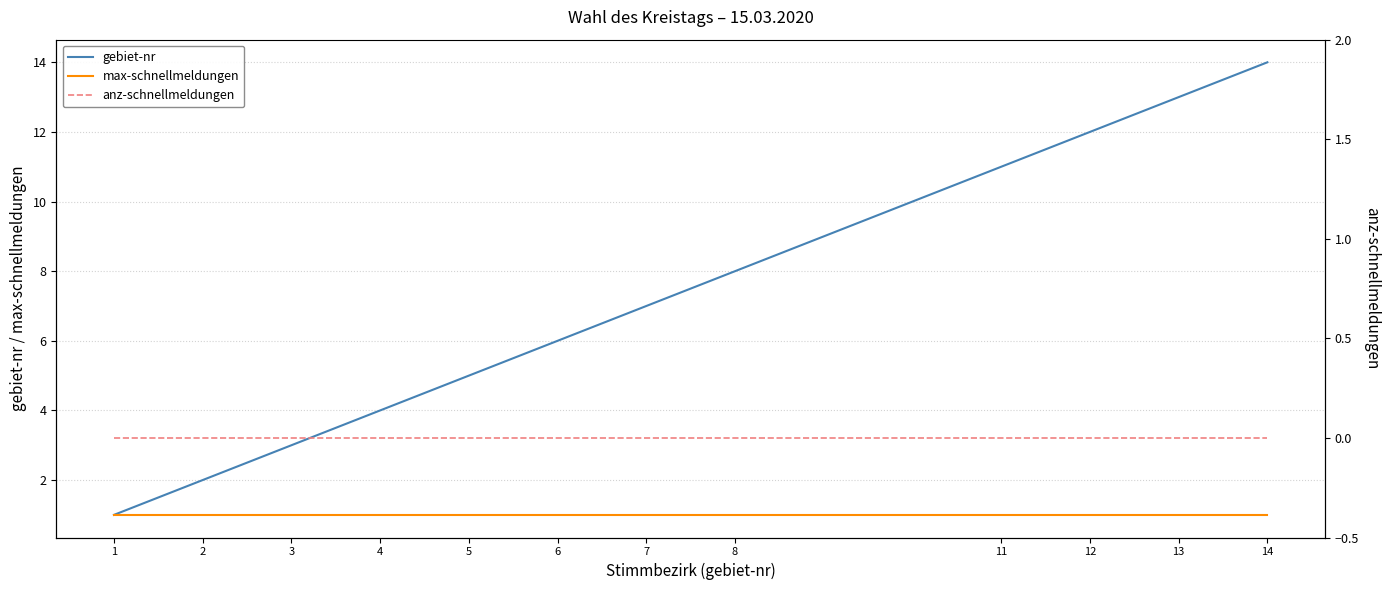

List the series in order of their peak value, lowest first.

anz-schnellmeldungen, max-schnellmeldungen, gebiet-nr